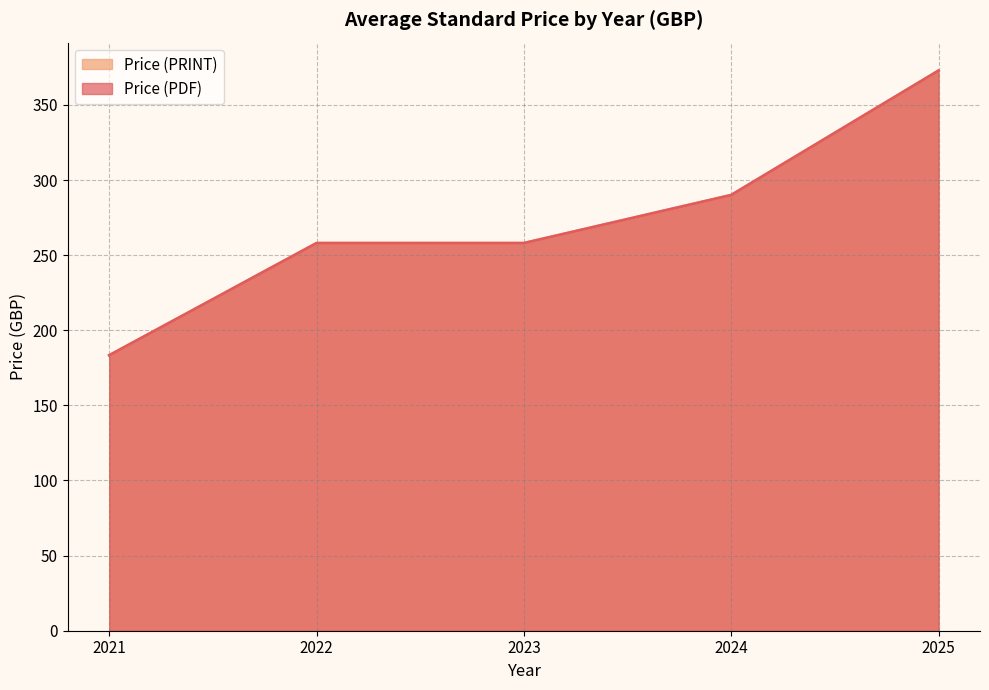

Does the chart have visible grid lines?

Yes